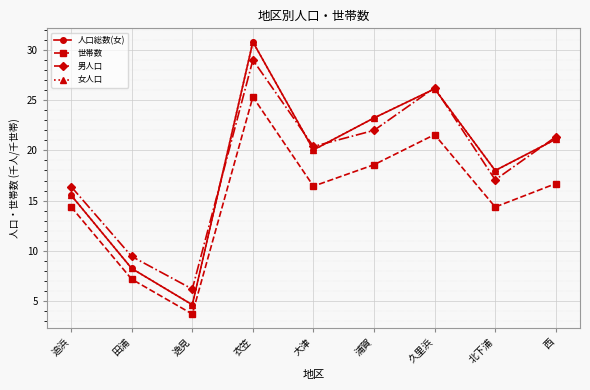

What is the sum of all 女人口 values?

167.7